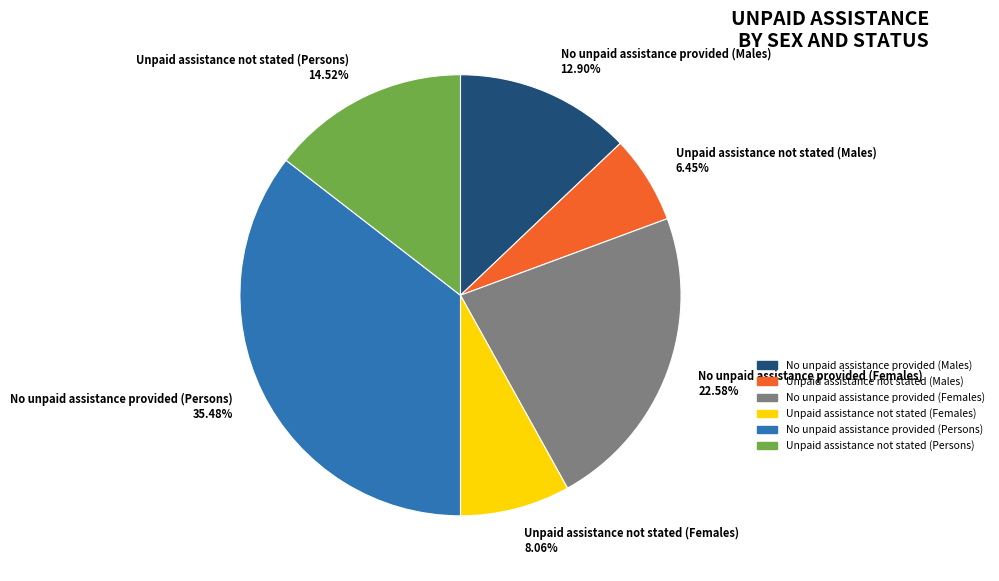

What is the ratio of the value at No unpaid assistance provided (Males) to the value at No unpaid assistance provided (Females)?

0.6